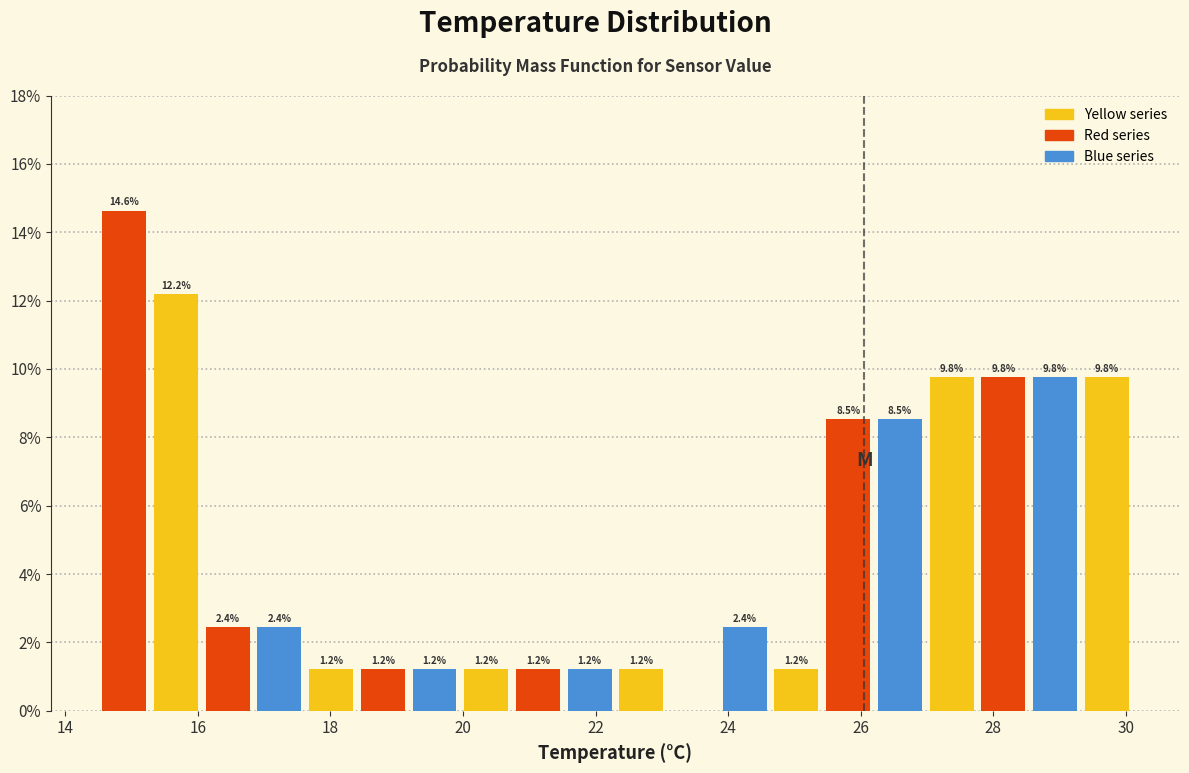

Read against the x-axis, roughly where is the centre of the tallest bar?

14.8